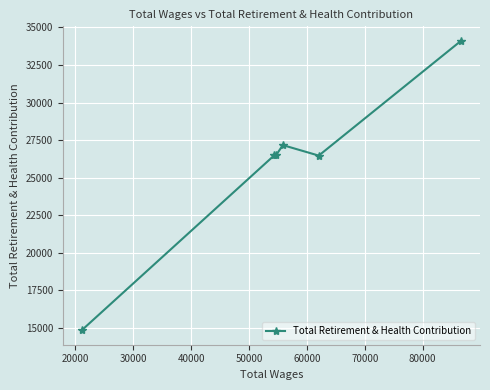

What is the difference between the maximum and second lowest values?

7638